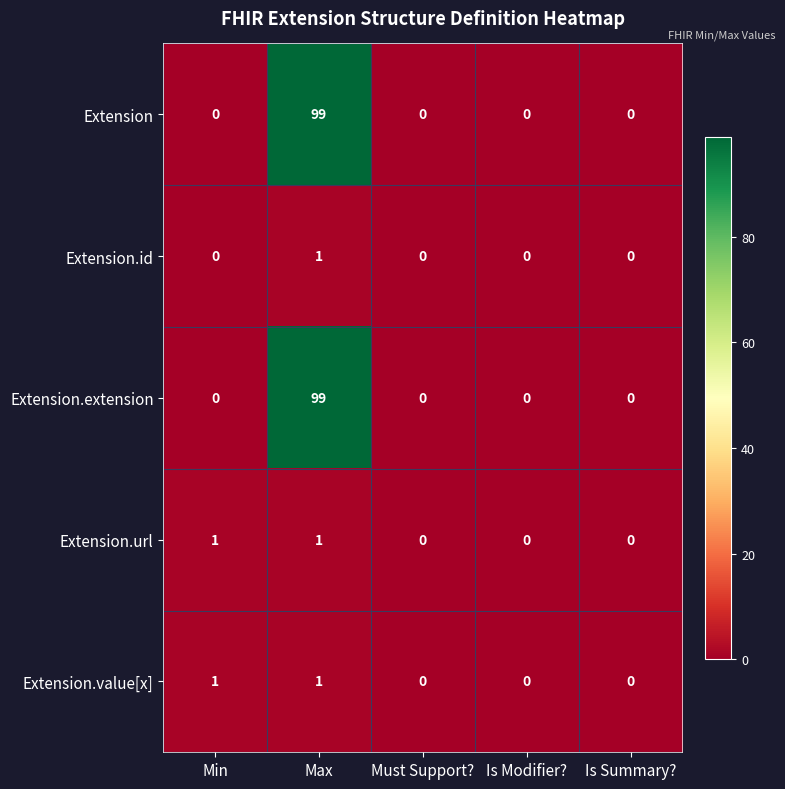

What is the greatest value displayed?

99